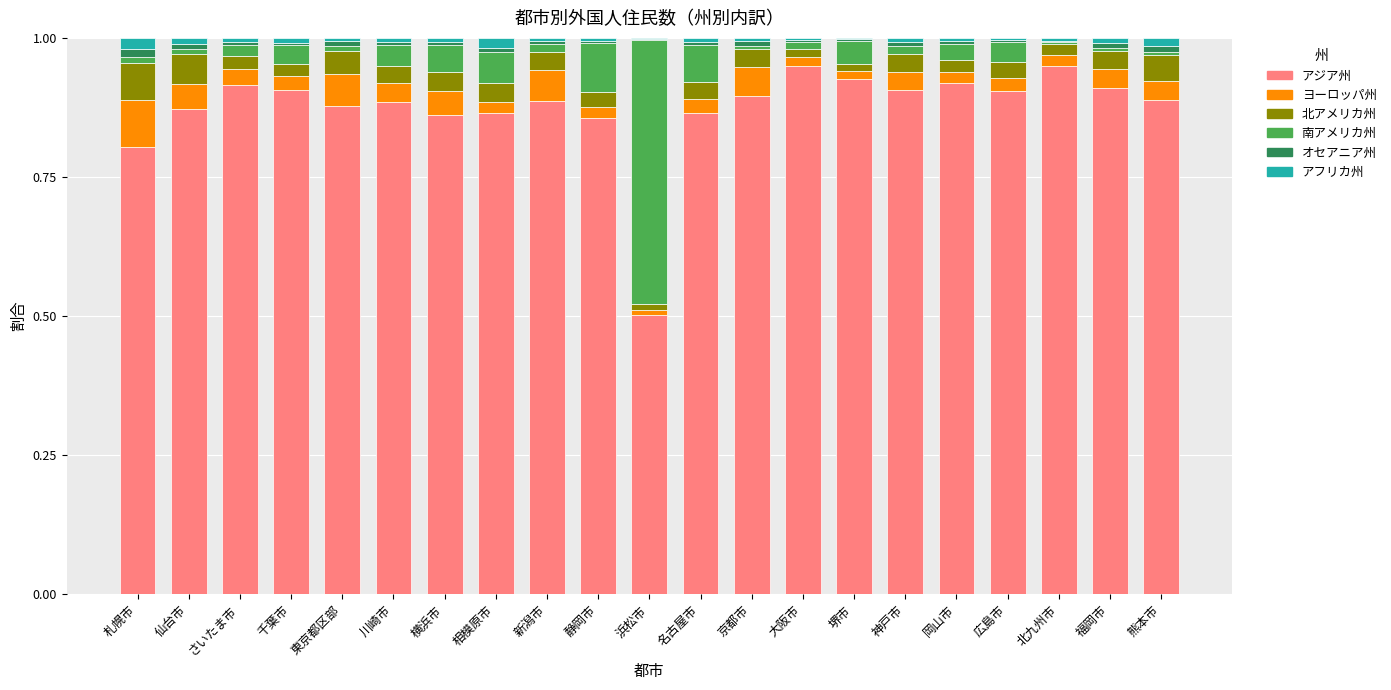

The value of アジア州 at 新潟市 is 0.9. True or false?

True